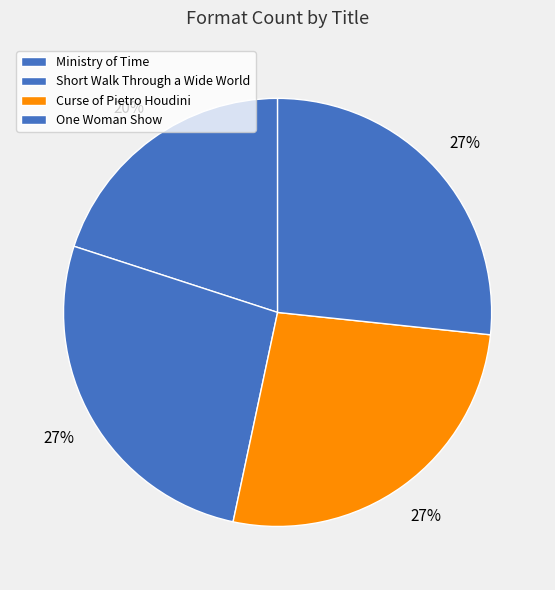

Does Ministry of Time account for over 50% of the chart?

No